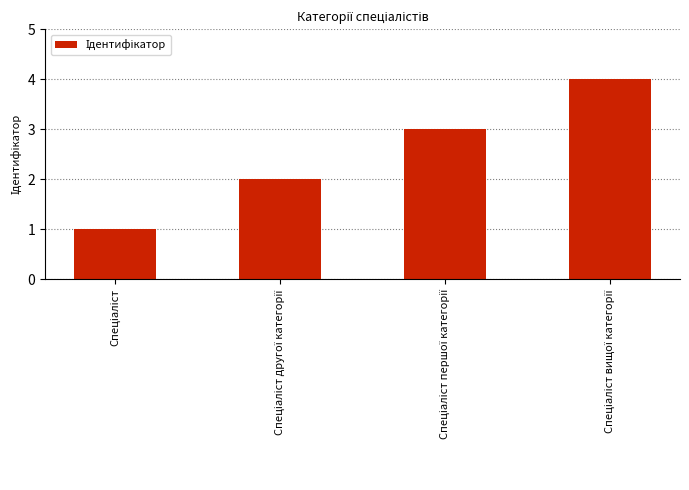

What is the greatest value displayed?

4